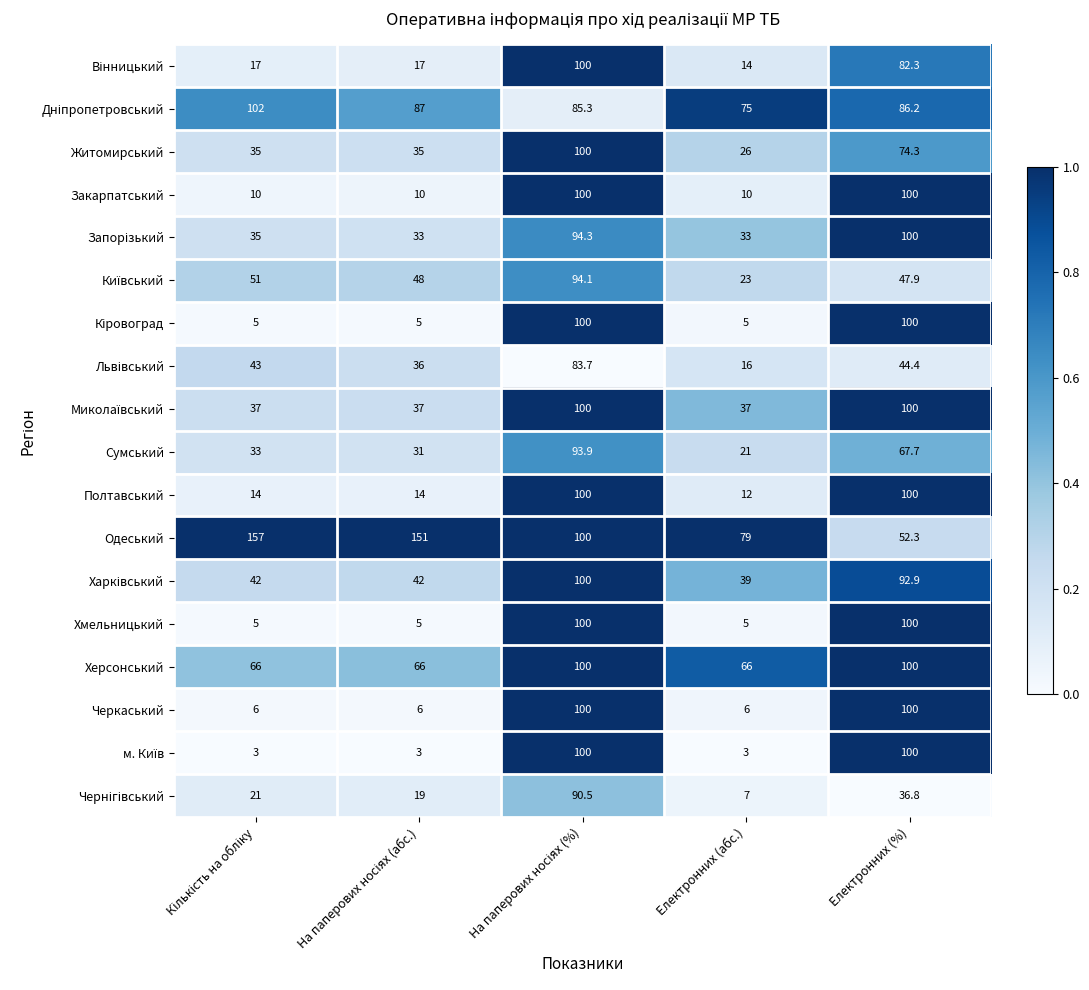

What is the difference between the maximum and minimum values in the Житомирський series?

74.0